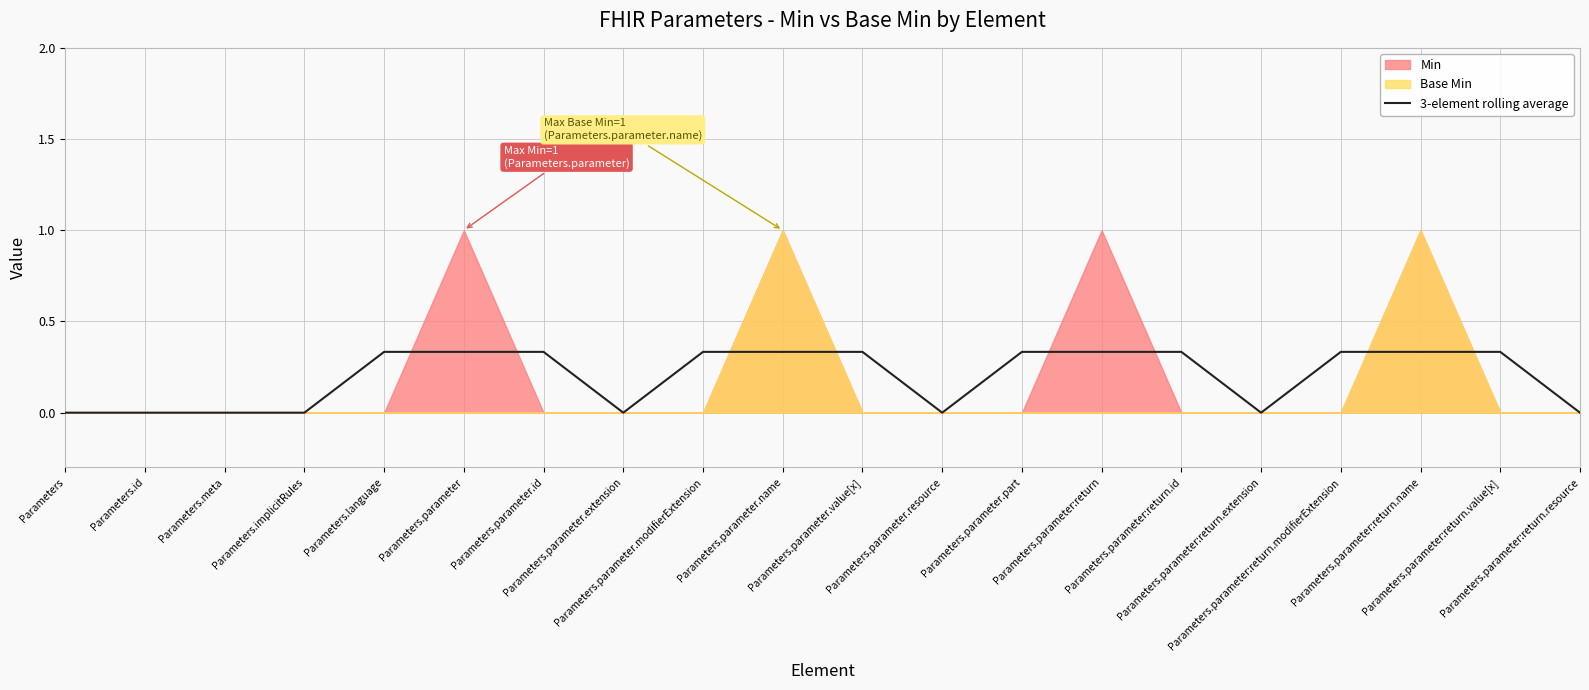

Which label corresponds to the smallest value in the chart?

Parameters